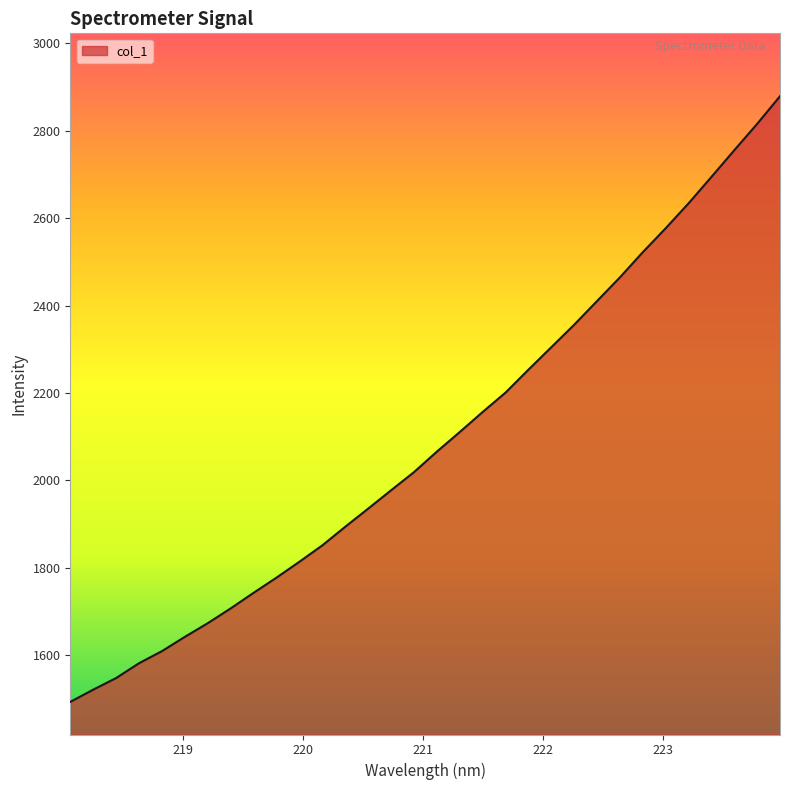

What is the sum of all values?

66981.1